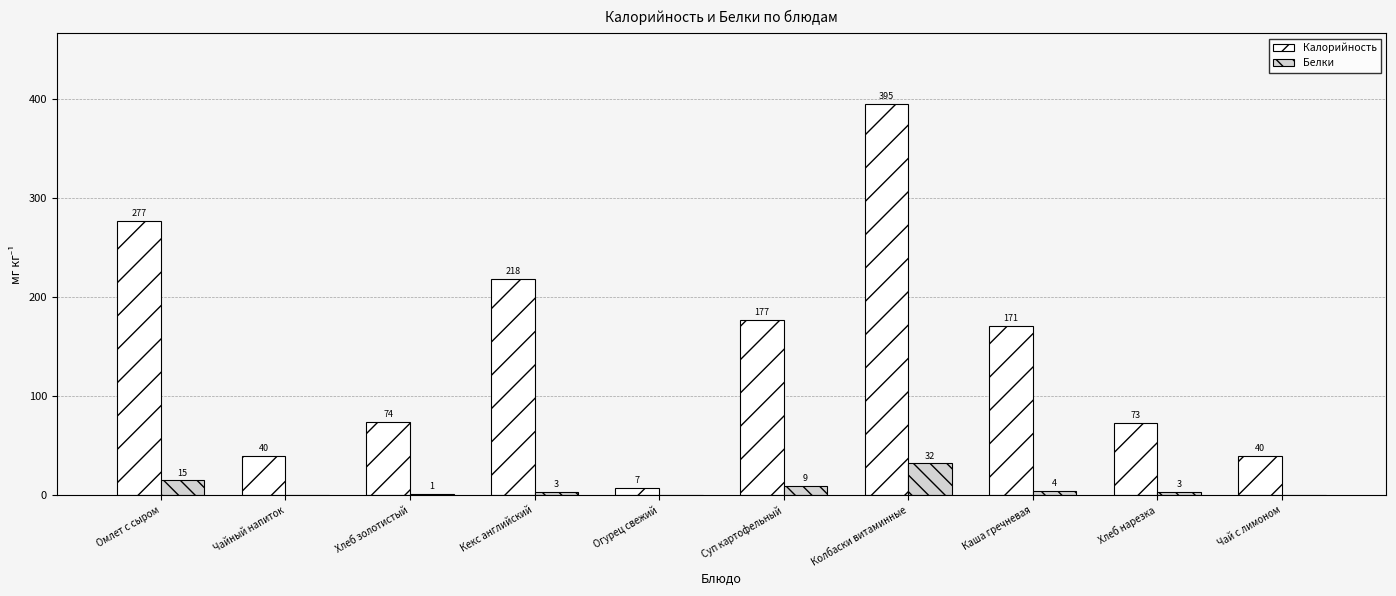

What is the total value across all series at Суп картофельный?

186